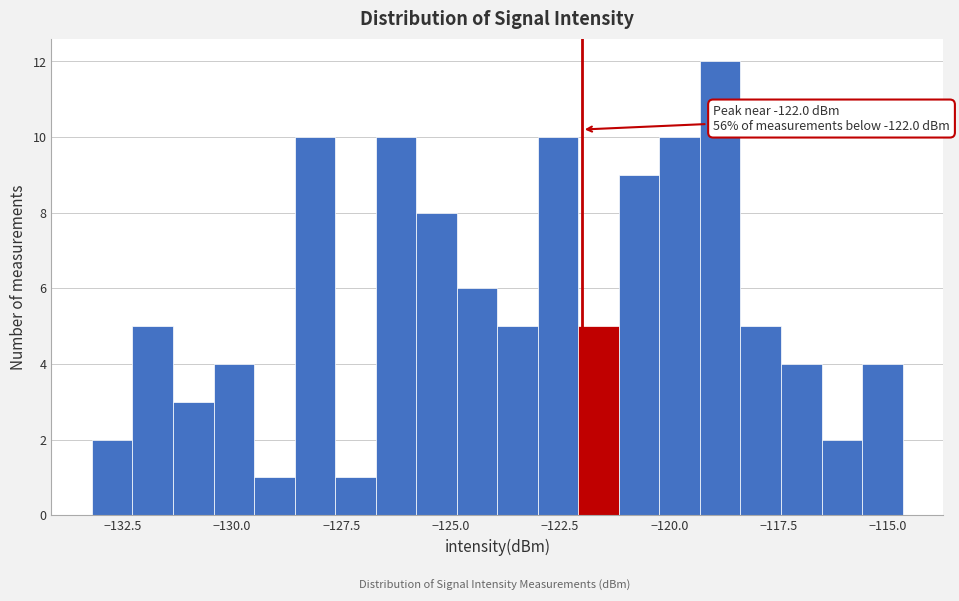

Around what value on the x-axis is the tallest bar? Give the approximate position of its centre, as read against the axis.

-119.0